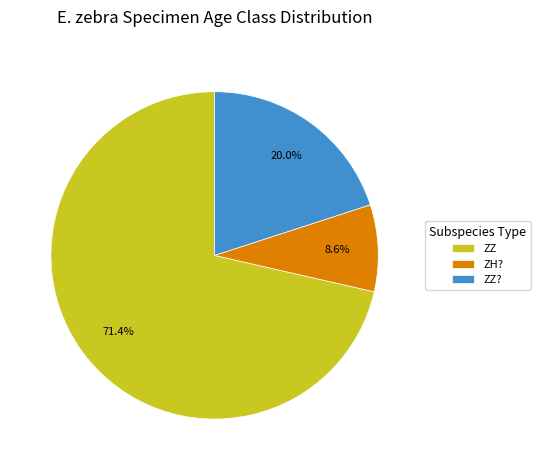

How much of the chart is everything except ZZ??

80.0%